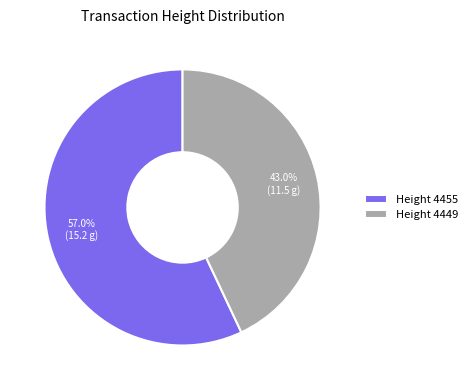

Is there any slice that represents more than half of the pie?

Yes